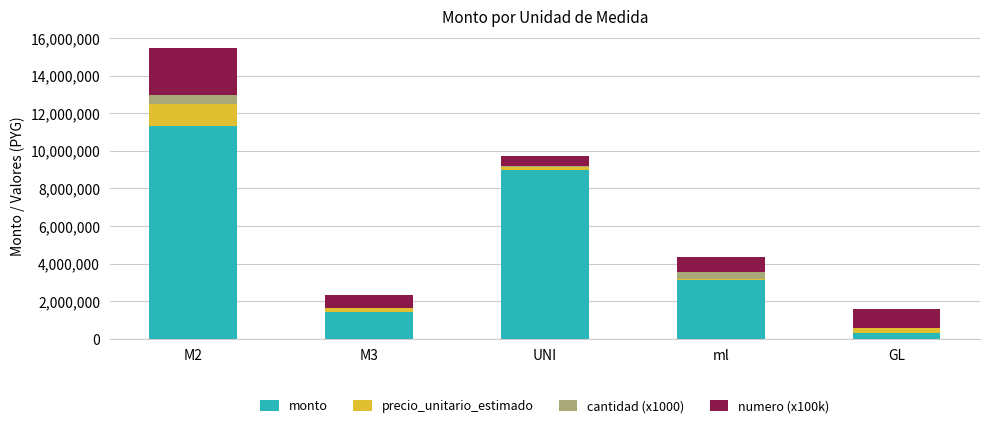

At which category is the sum across all series the highest?

M2